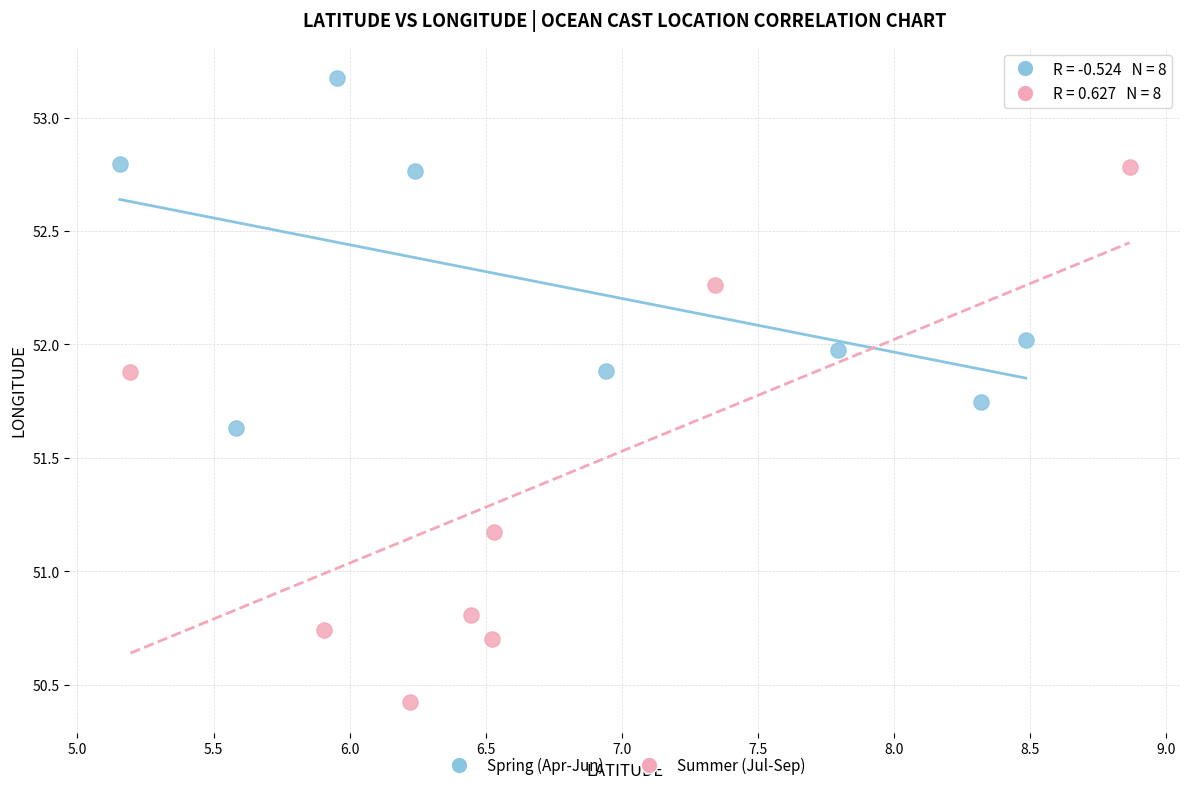

Which series contains the highest Y value?

Spring (Apr-Jun)